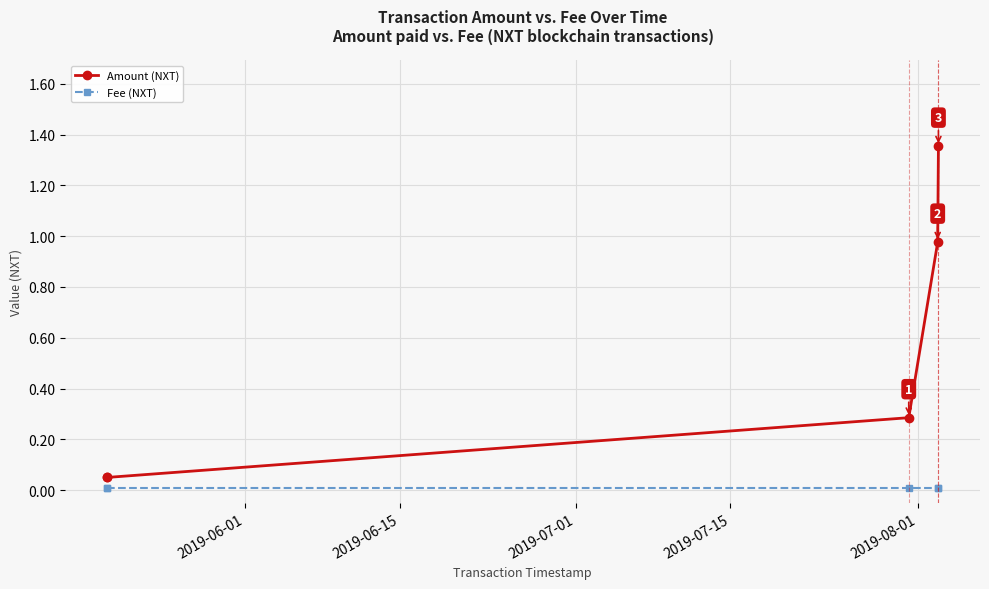

Which series has the largest total across all categories?

Amount (NXT)